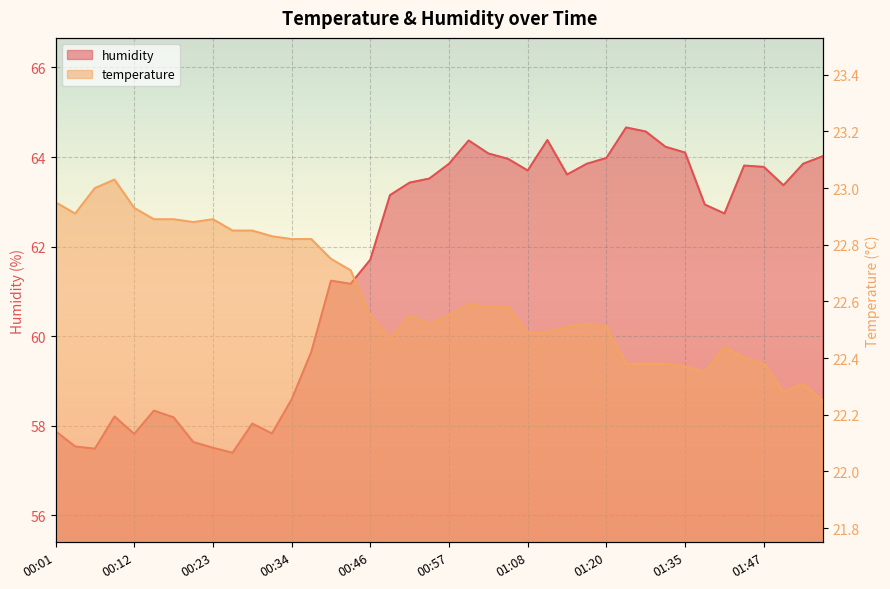

Reading left to right, transcribe all the data shown in this chart.

temperature: 22.9	22.9	23.0	23.0	22.9	22.9	22.9	22.9	22.9	22.9	22.9	22.8	22.8	22.8	22.8	22.7	22.6	22.5	22.6	22.5	22.6	22.6	22.6	22.6	22.5	22.5	22.5	22.5	22.5	22.4	22.4	22.4	22.4	22.4	22.4	22.4	22.4	22.3	22.3	22.2
humidity: 57.9	57.5	57.5	58.2	57.8	58.3	58.2	57.6	57.5	57.4	58.0	57.8	58.6	59.6	61.2	61.2	61.7	63.1	63.4	63.5	63.9	64.4	64.1	64.0	63.7	64.4	63.6	63.9	64.0	64.7	64.6	64.2	64.1	62.9	62.7	63.8	63.8	63.4	63.9	64.0